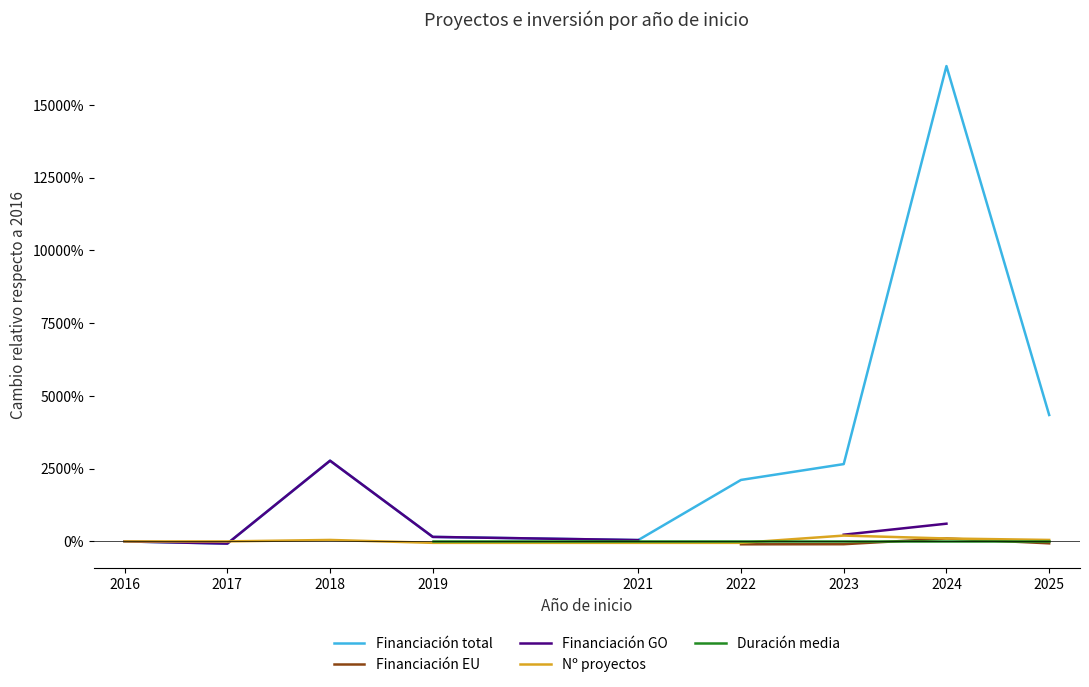

In Financiación EU, how many points are higher than both neighbors (excluding endpoints)?

1